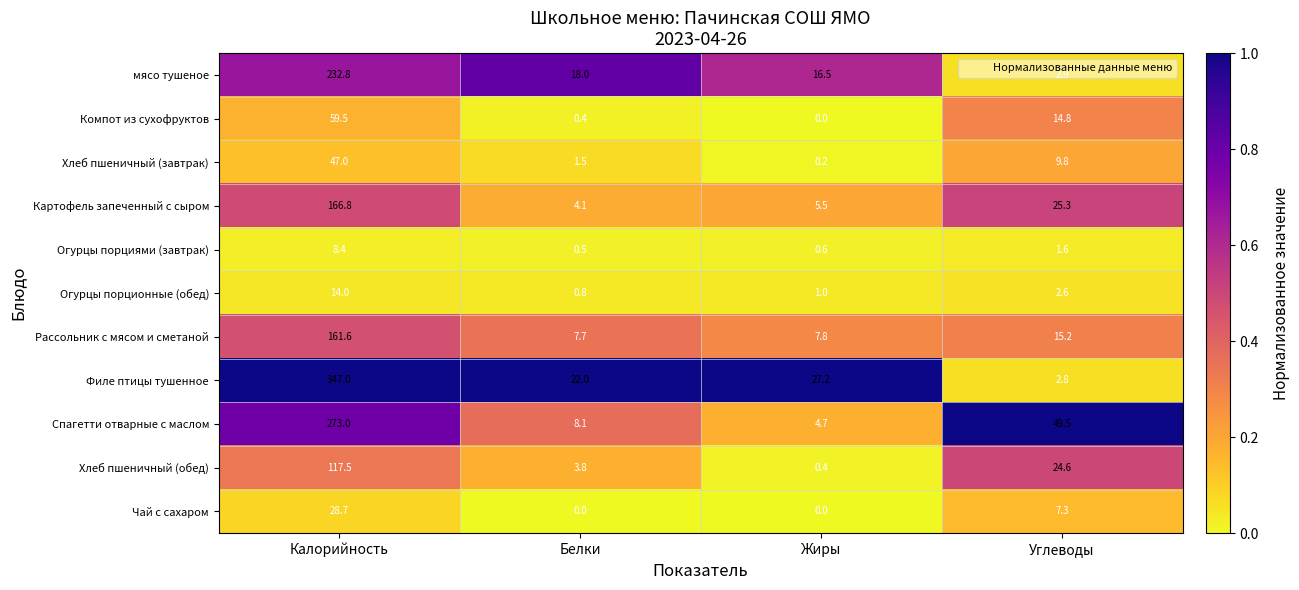

How many categories are shown in the chart?

4